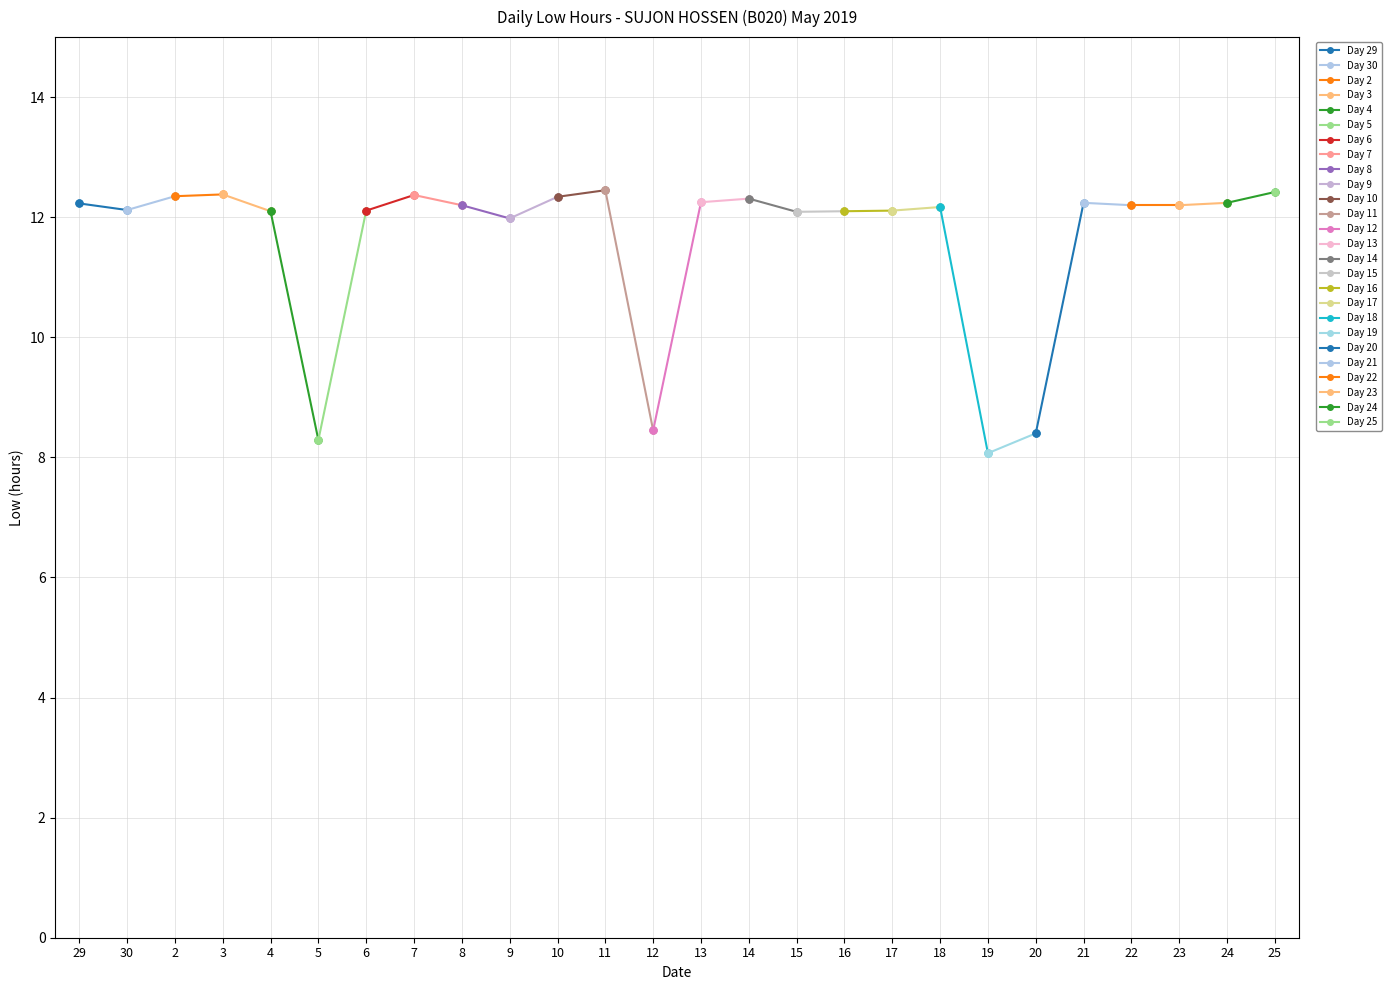

What is the value of the 2nd point from the left?

12.1